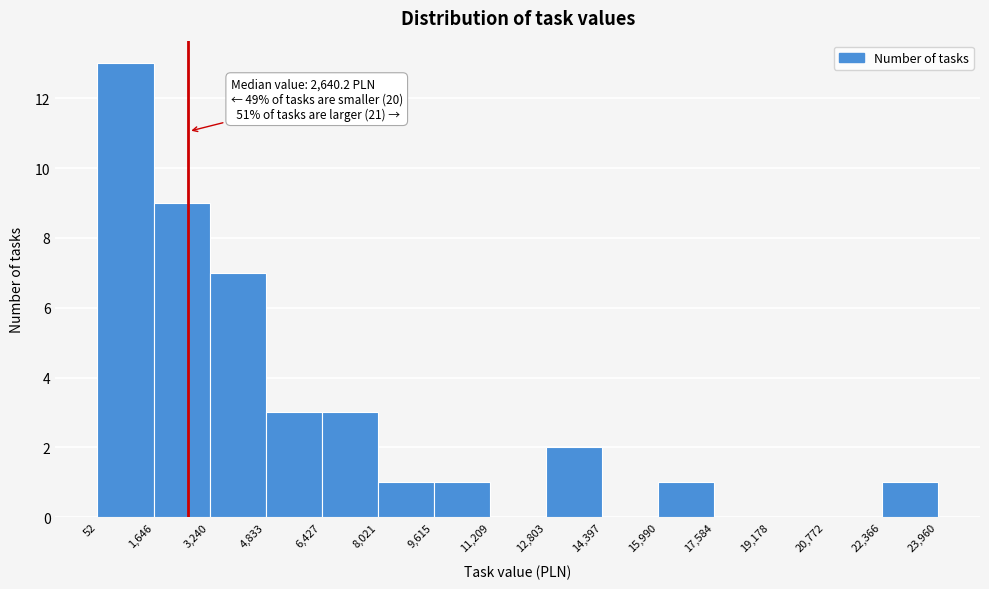

Over which range of the x-axis is the bar tallest?

52 to 1,646